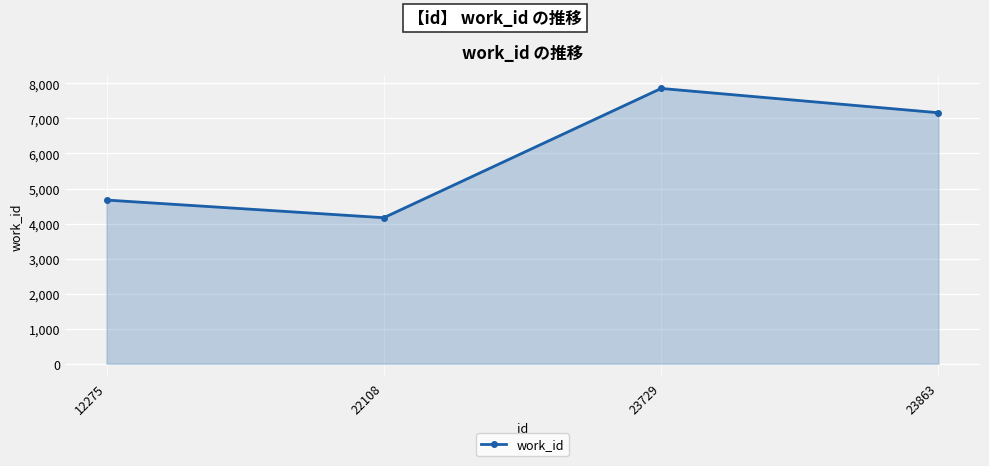

Reading right to left, what are all the values shown in this chart?

7163	7856	4167	4671